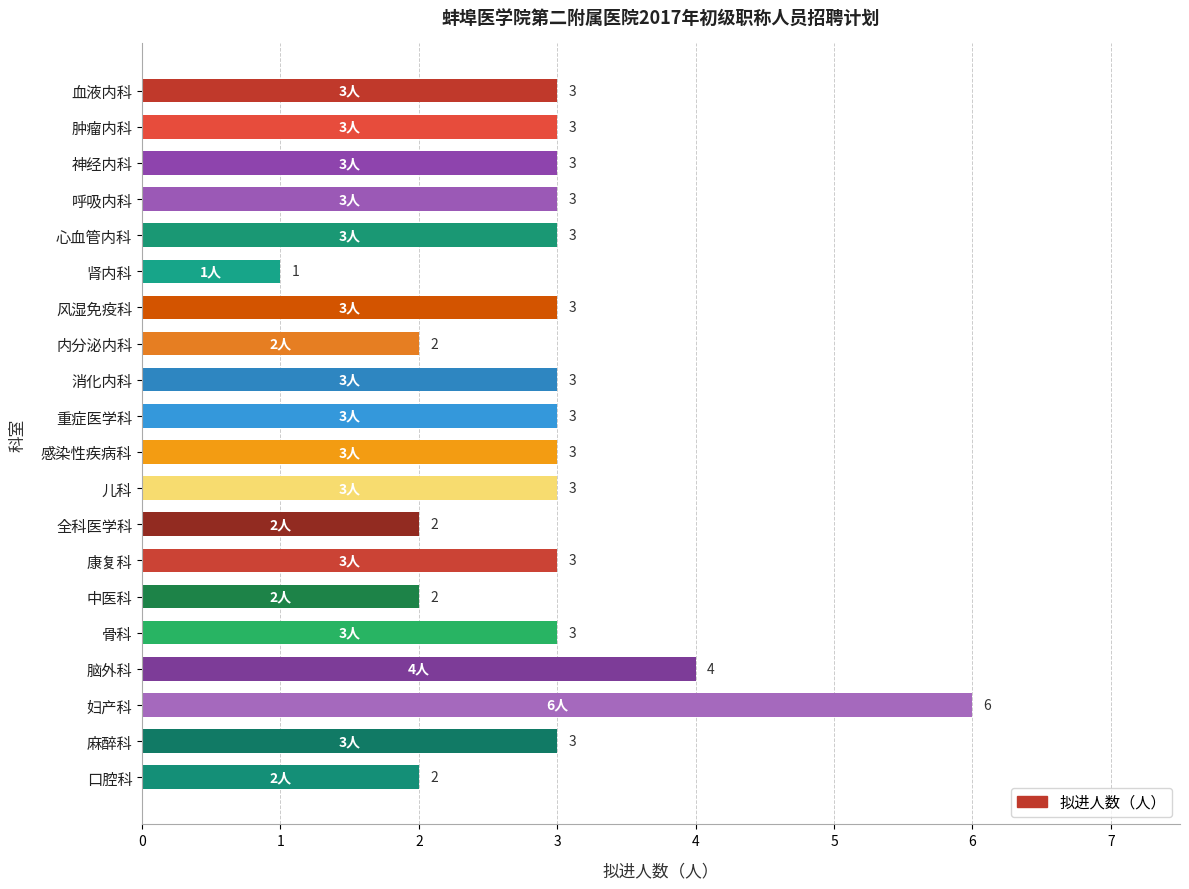

At which category does the chart reach its minimum across all series?

肾内科